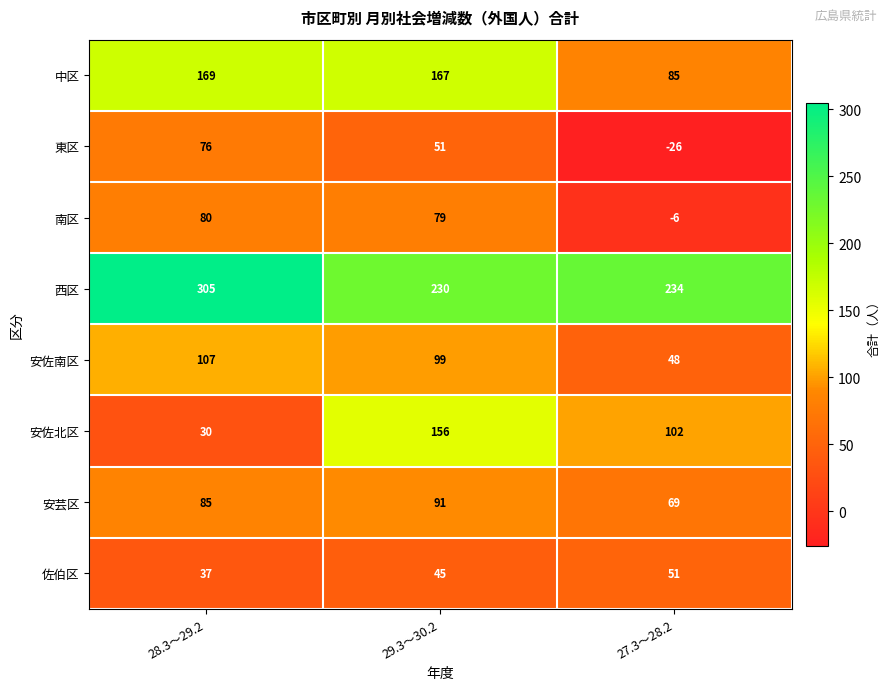

List the labels in order of 安佐北区 value, largest first.

29.3～30.2, 27.3～28.2, 28.3～29.2